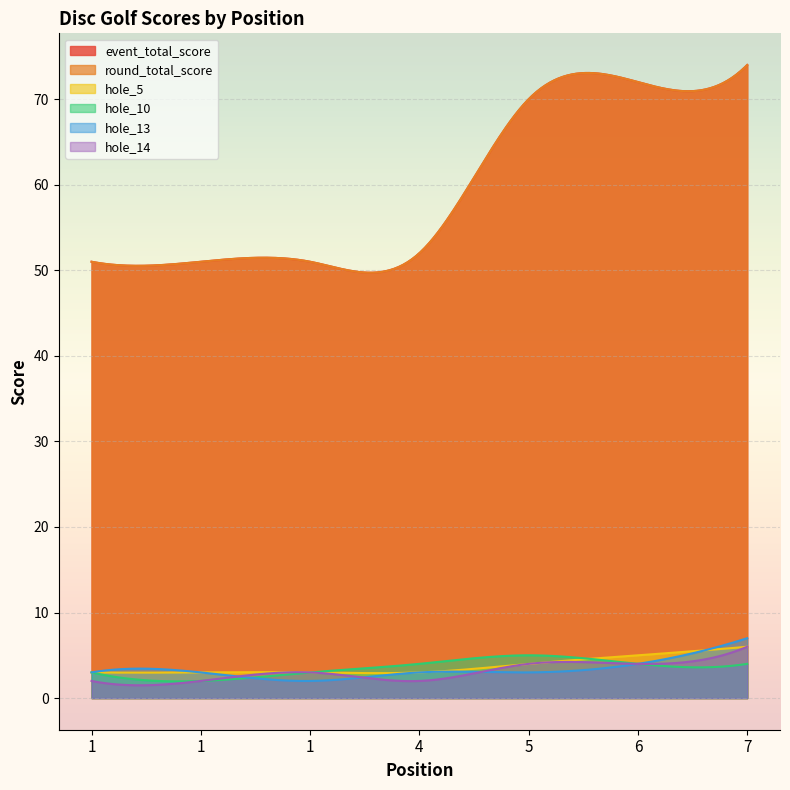

What is the greatest value displayed?

74